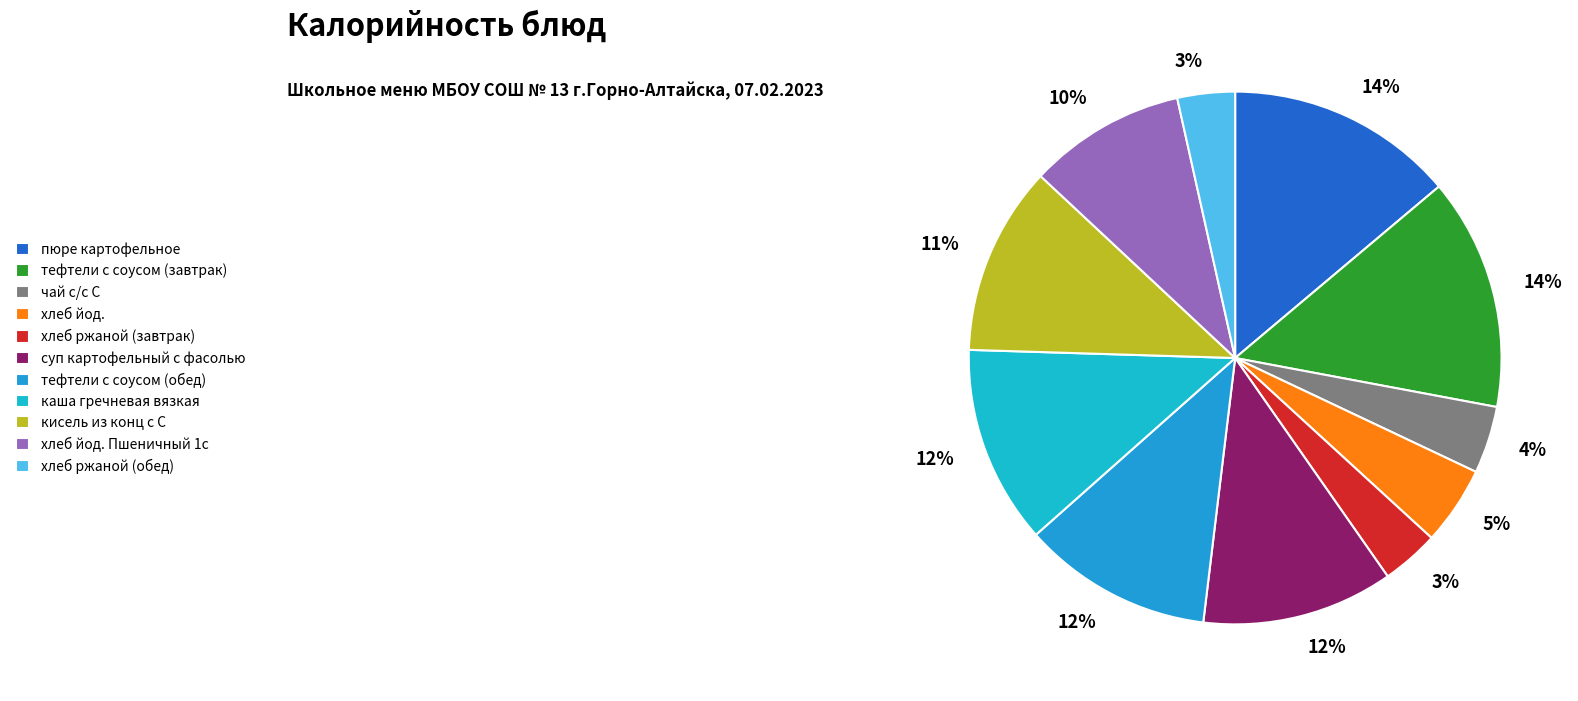

To the nearest percent, what is the combined percentage of суп картофельный с фасолью and каша гречневая вязкая?

24%